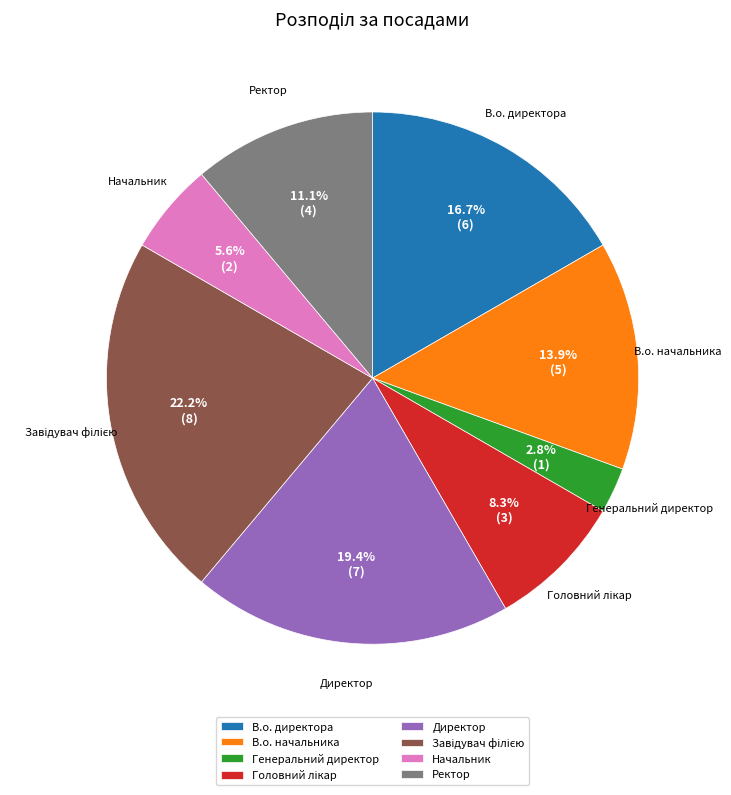

Does Генеральний директор represent more than half of the total?

No